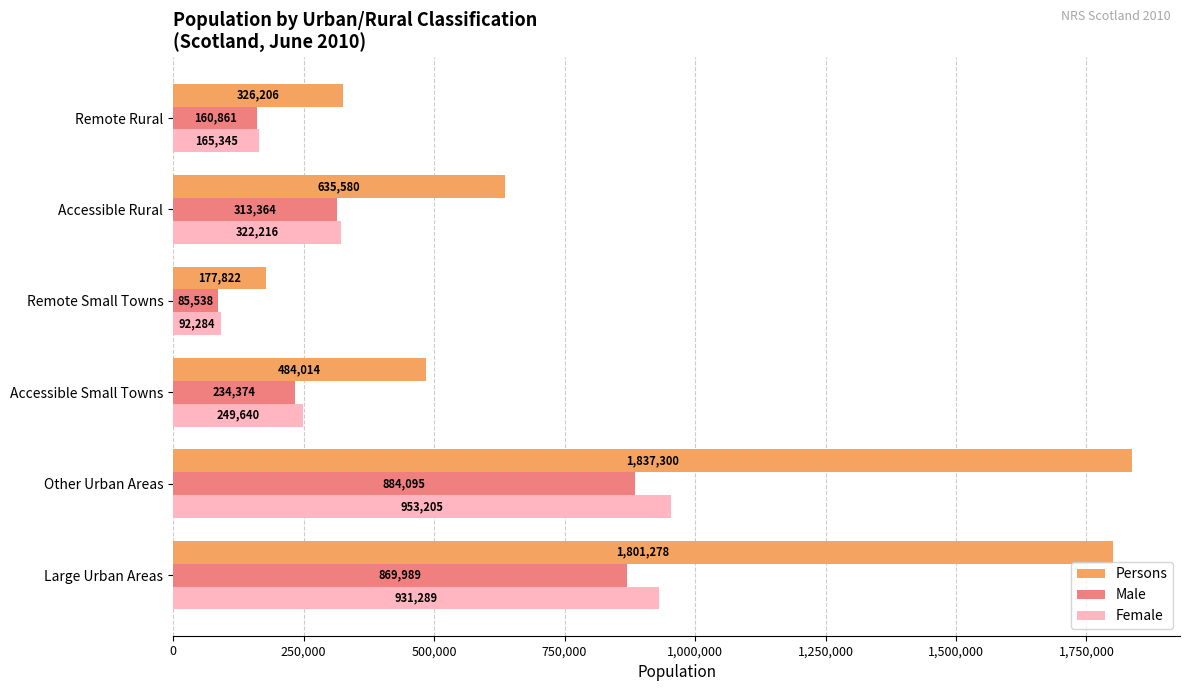

Which series has the widest spread of values?

Persons